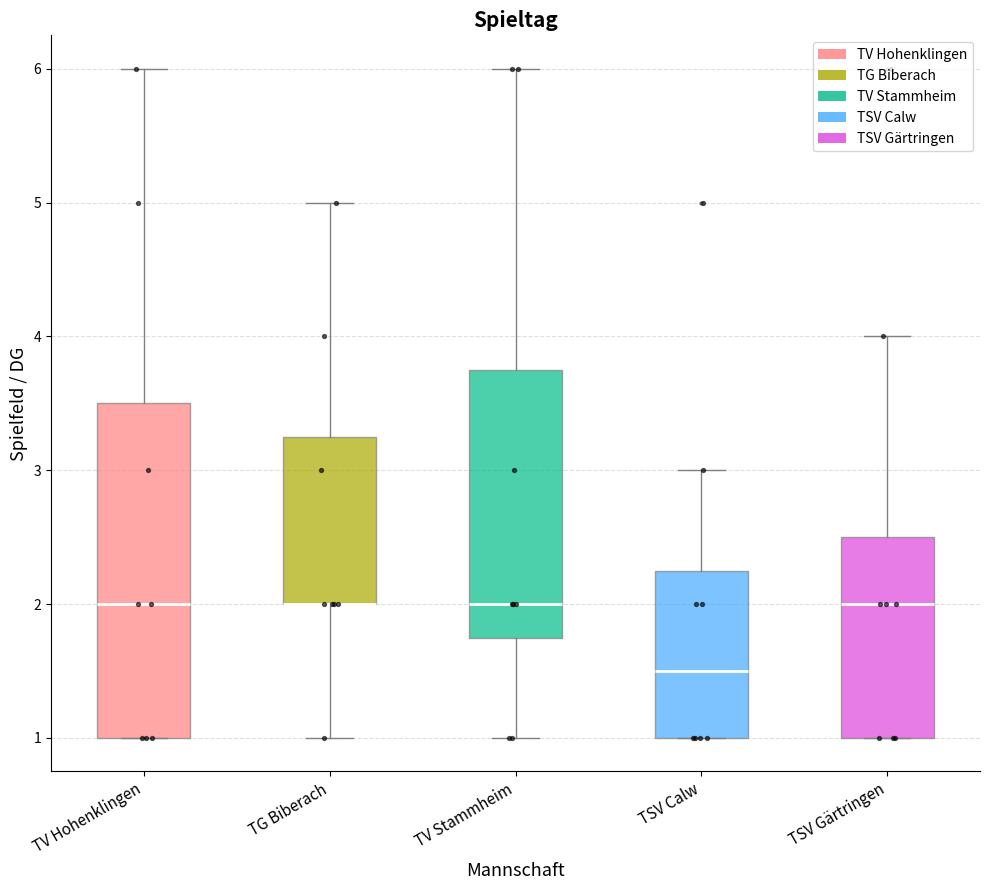

Reading left to right, read every box against the y-axis: the position of its median line, the range the box covers, and the ends of its whiskers. The values are not printed on the chart, so give them approximately, as read against the axis.

TV Hohenklingen: median 2.0, box 1.0 to 3.5, whiskers 1.0 to 6.0
TG Biberach: median 2.0 (drawn on the box's lower edge), box 2.0 to 3.3, whiskers 1.0 to 5.0
TV Stammheim: median 2.0, box 1.8 to 3.8, whiskers 1.0 to 6.0
TSV Calw: median 1.5, box 1.0 to 2.3, whiskers 1.0 to 3.0
TSV Gärtringen: median 2.0, box 1.0 to 2.5, whiskers 1.0 to 4.0